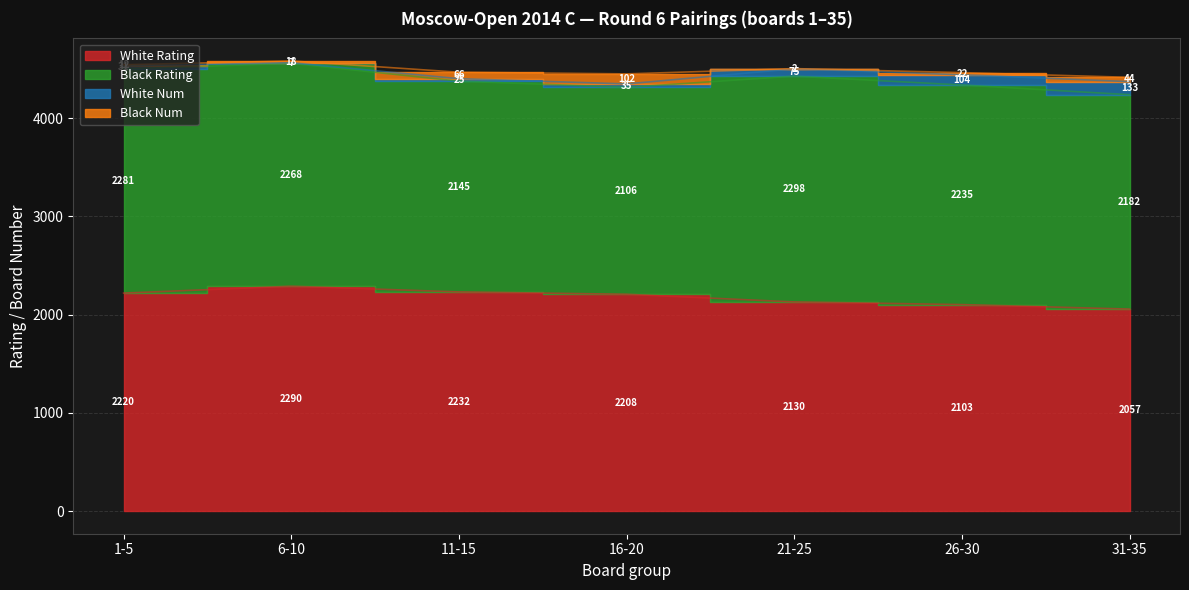

What position from the right is 6-10?

6